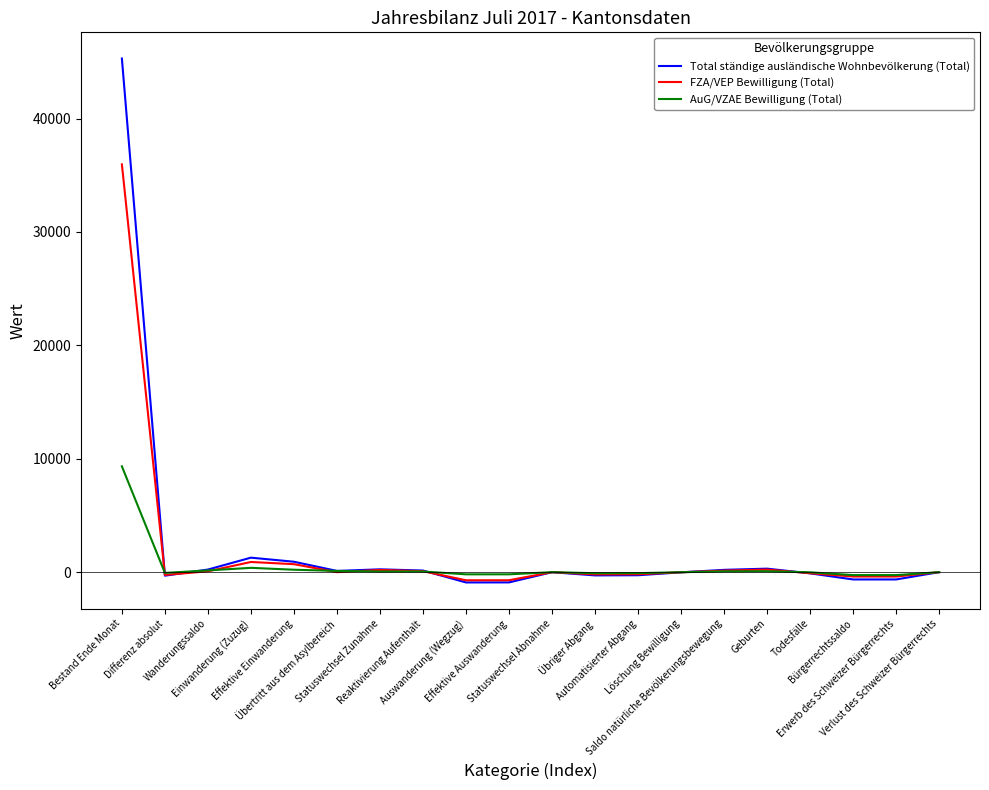

What are all the series names shown in the legend?

Total ständige ausländische Wohnbevölkerung (Total), FZA/VEP Bewilligung (Total), AuG/VZAE Bewilligung (Total)